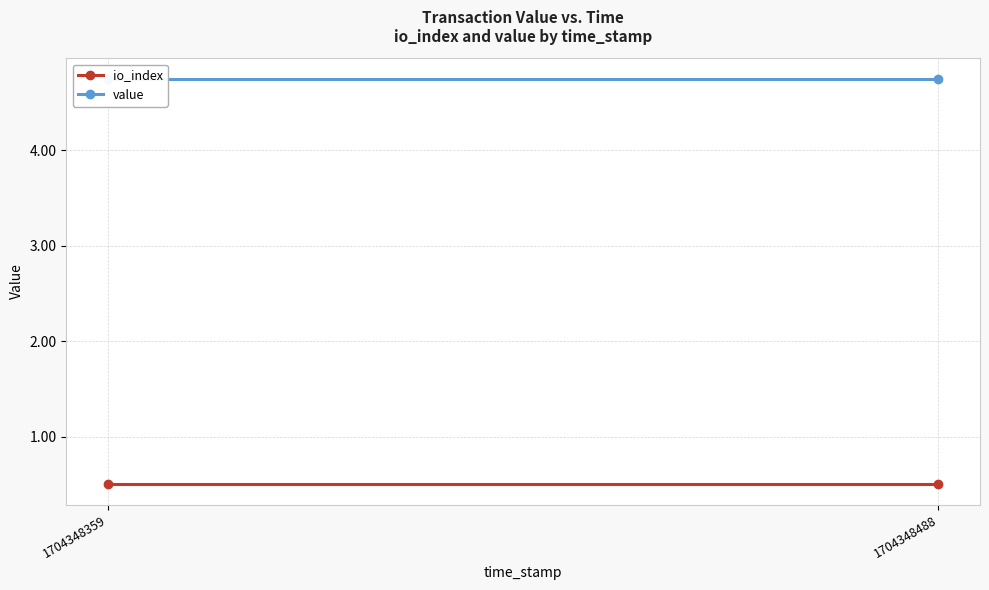

What is the value of the io_index point at the 1st from the left?

0.5